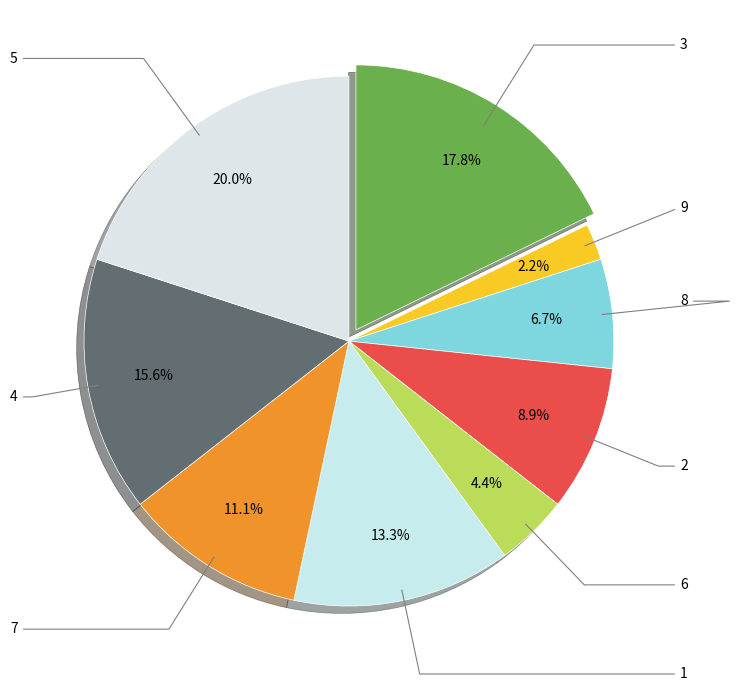

How many segments does this pie chart have?

9